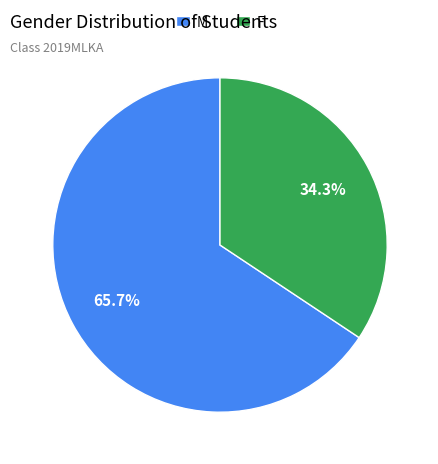

The F slice represents 22% of the pie. True or false?

False